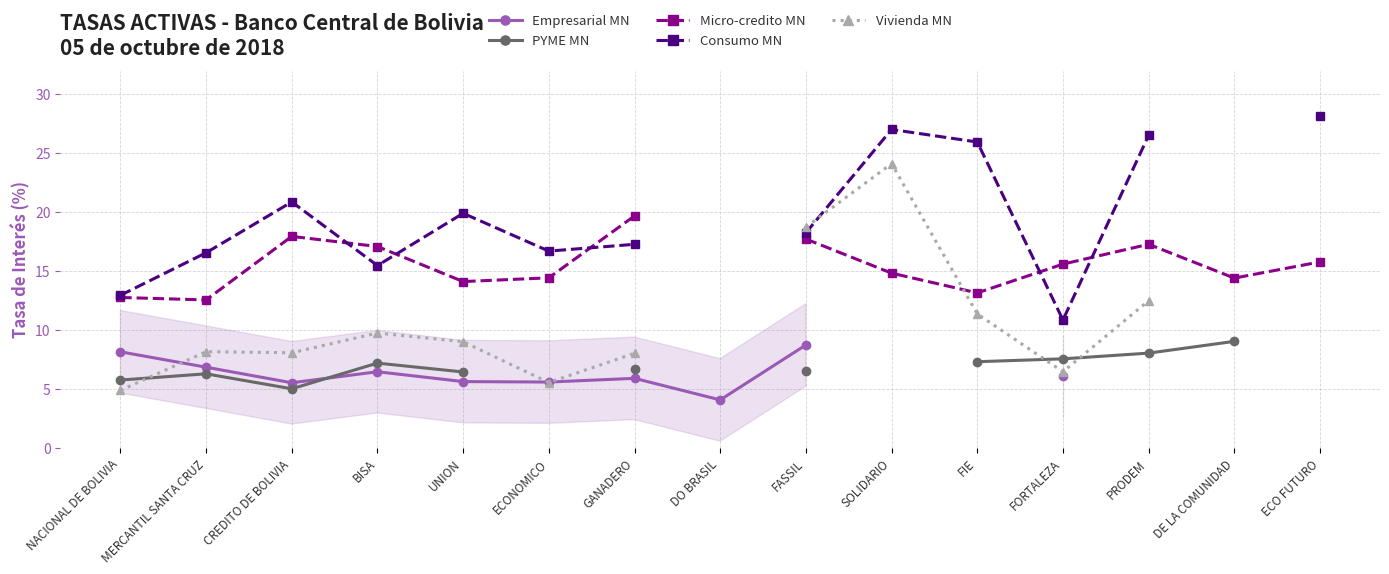

What is the value of the Vivienda MN point at the 11th from the left?

11.4